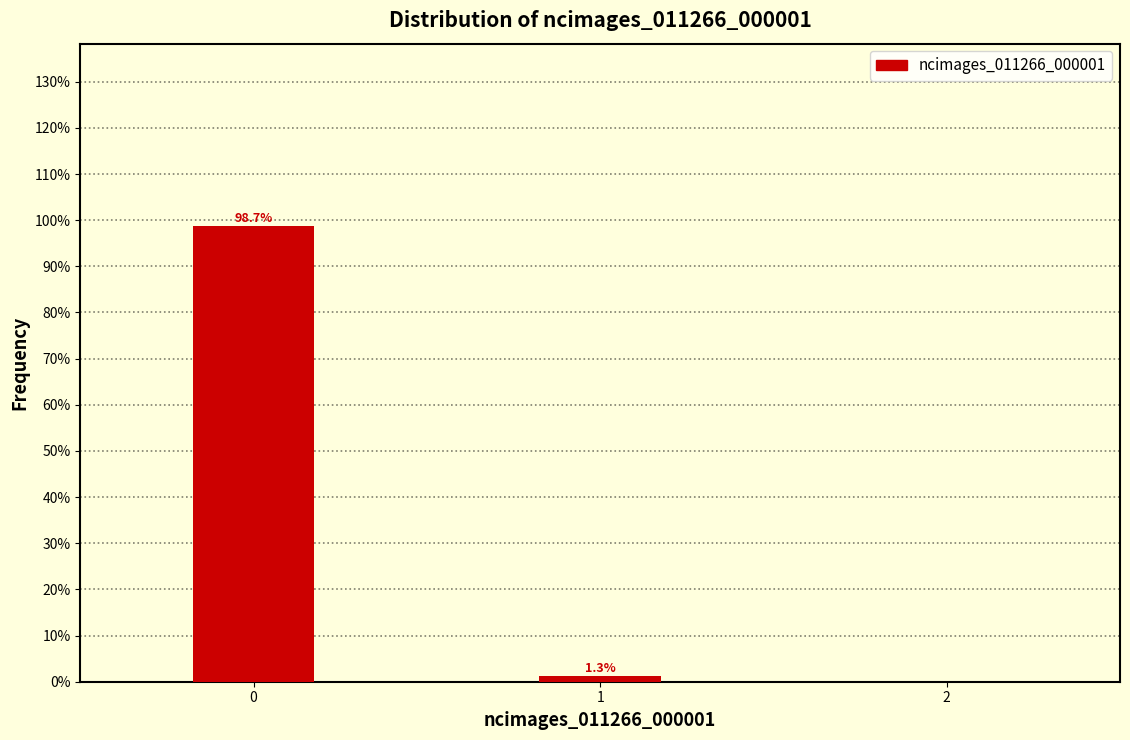

Reading left to right, list all the values displayed in this chart.

98.7	1.3